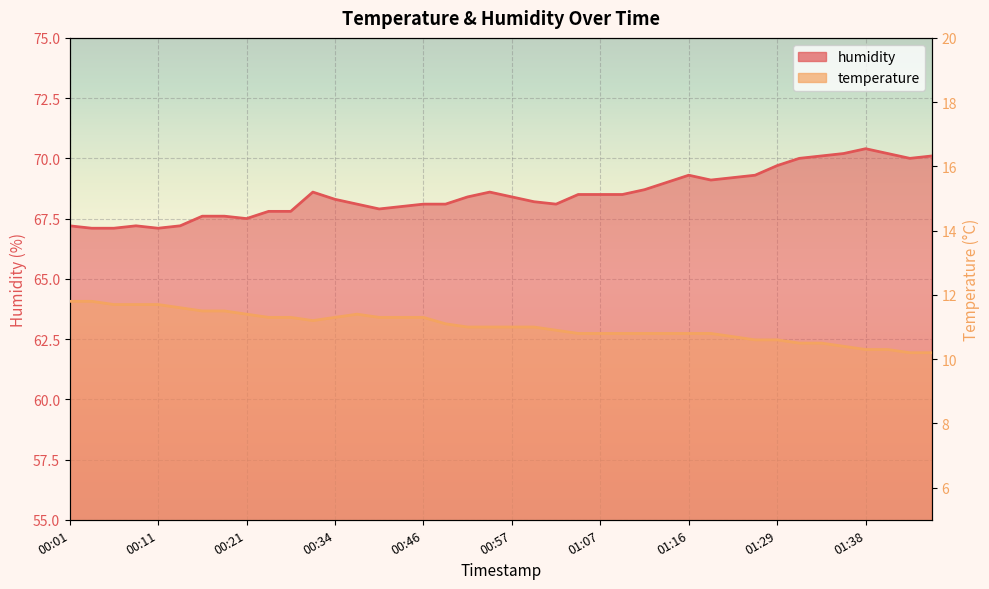

Which series has the largest range (max minus min)?

humidity